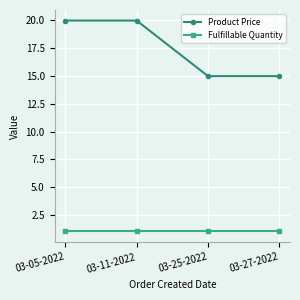

Reading left to right, transcribe all the data shown in this chart.

Product Price: 20.0	20.0	15.0	15.0
Fulfillable Quantity: 1.0	1.0	1.0	1.0